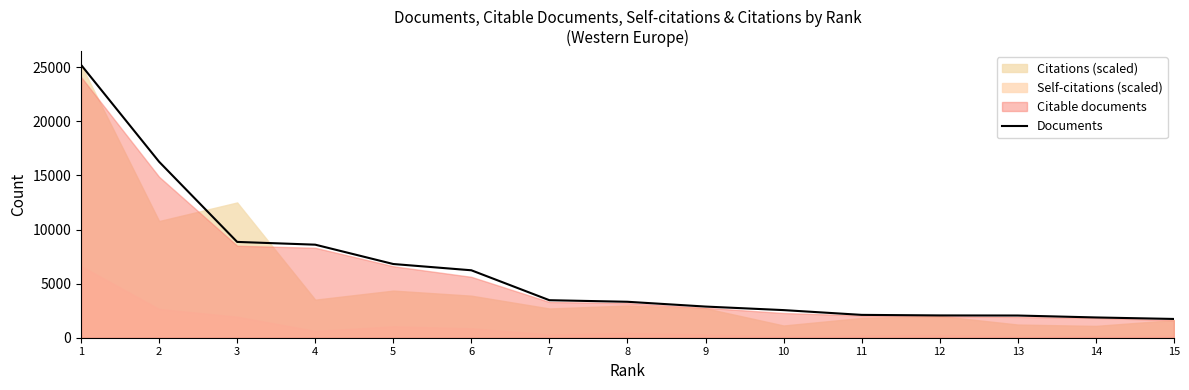

Does the chart have visible grid lines?

No